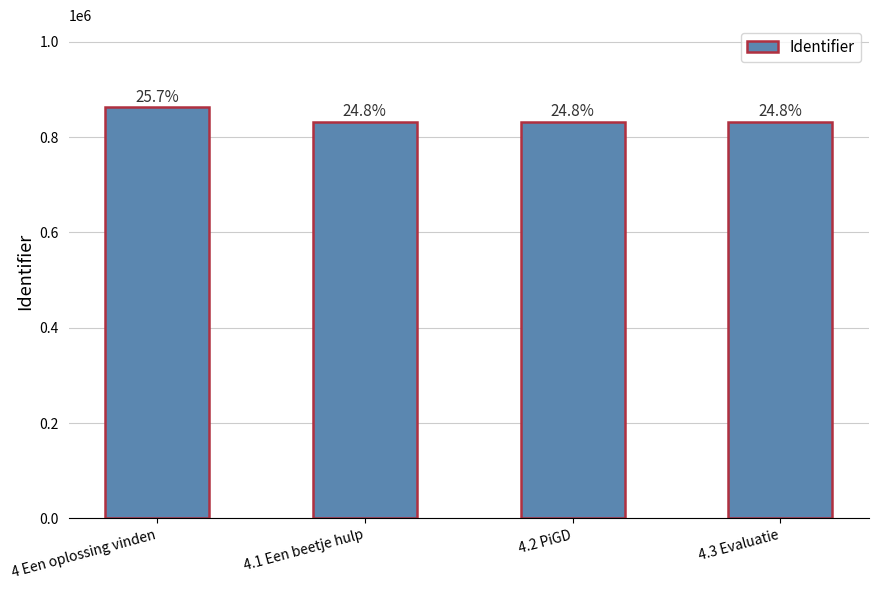

Rank the categories by value from highest to lowest.

4 Een oplossing vinden, 4.3 Evaluatie, 4.2 PiGD, 4.1 Een beetje hulp